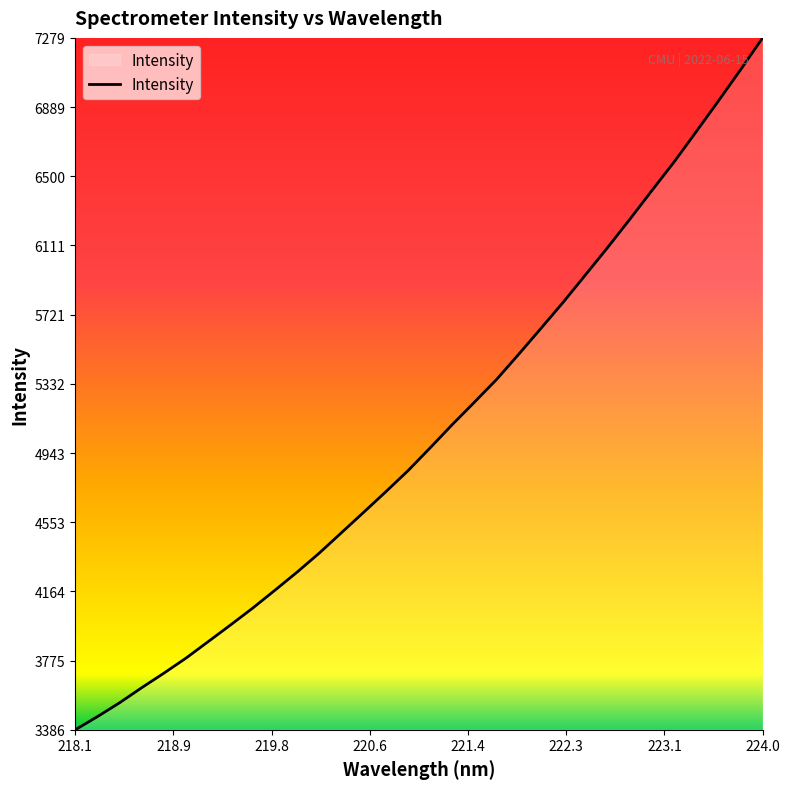

What is the difference between the maximum and minimum values?

3893.1